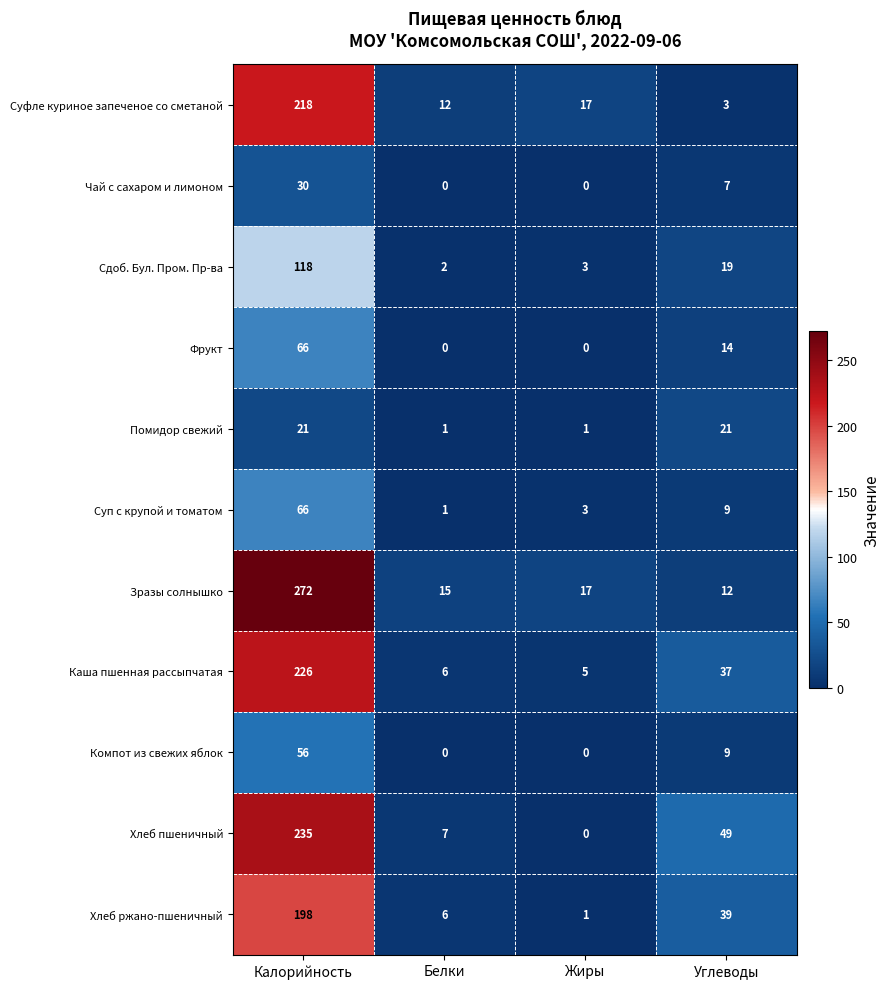

Which series has the largest range (max minus min)?

Зразы солнышко